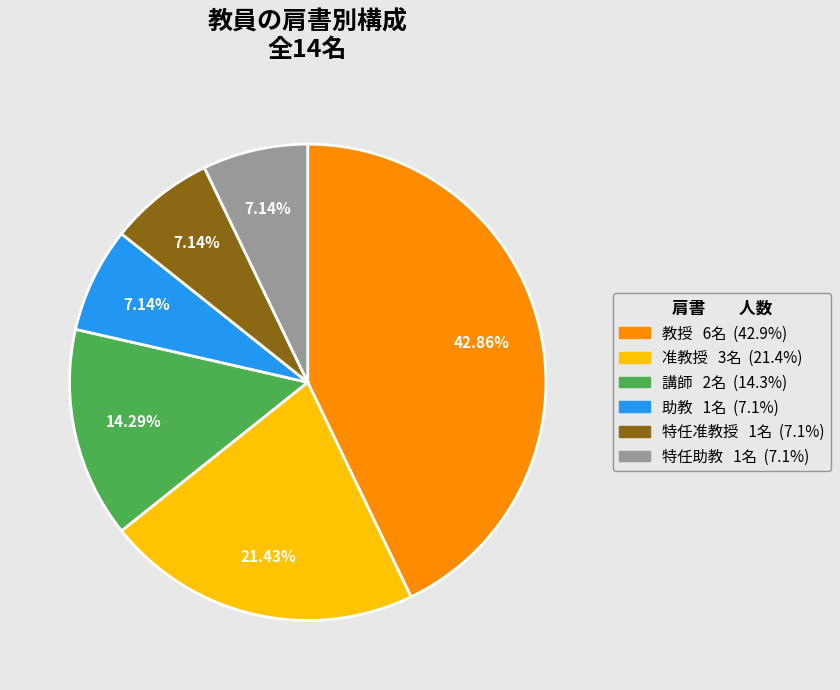

To the nearest percent, what is the combined percentage of 教授 and 講師?

57%